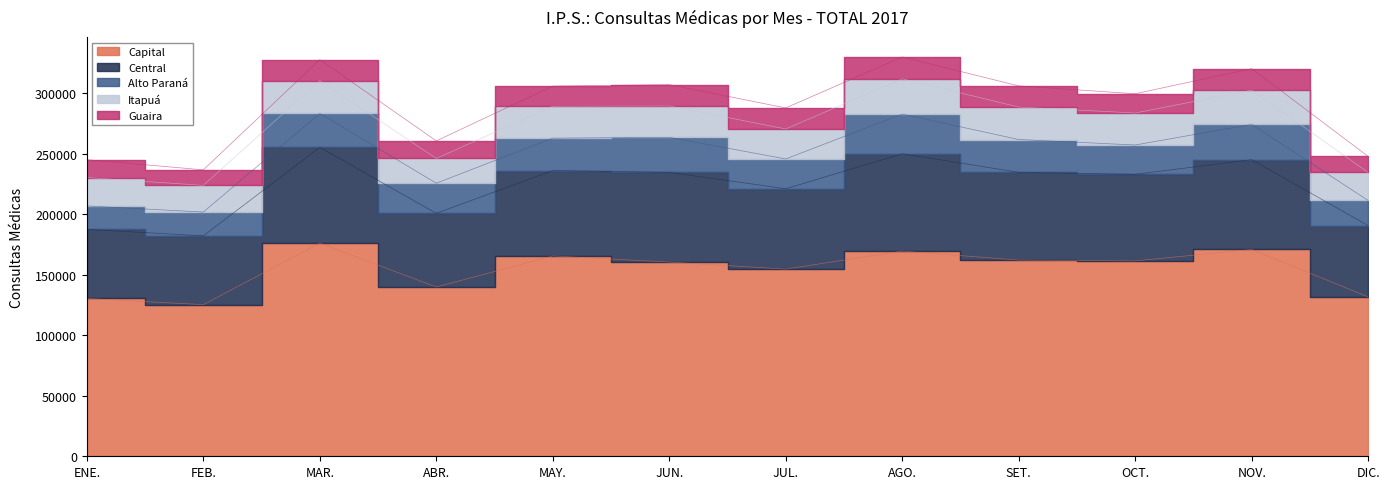

Is it true that Alto Paraná equals 41089 at NOV.?

False